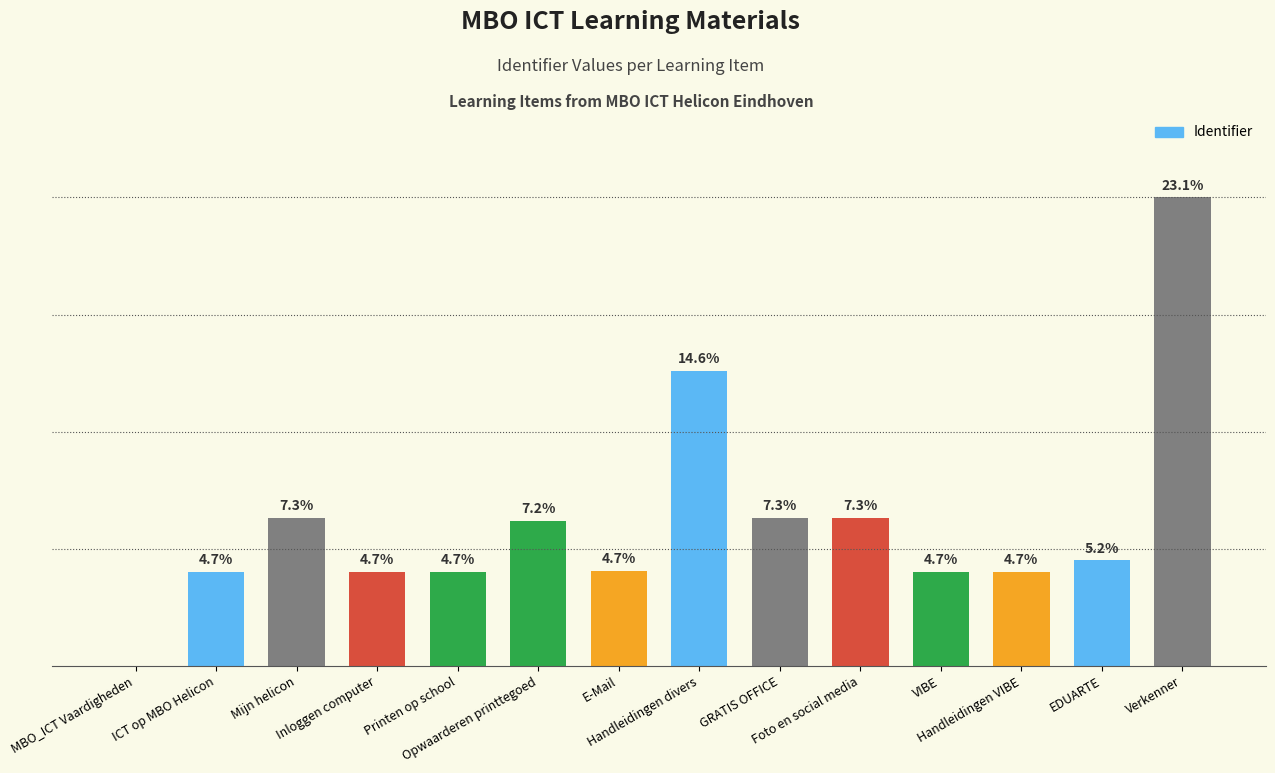

Are the bars horizontal?

No